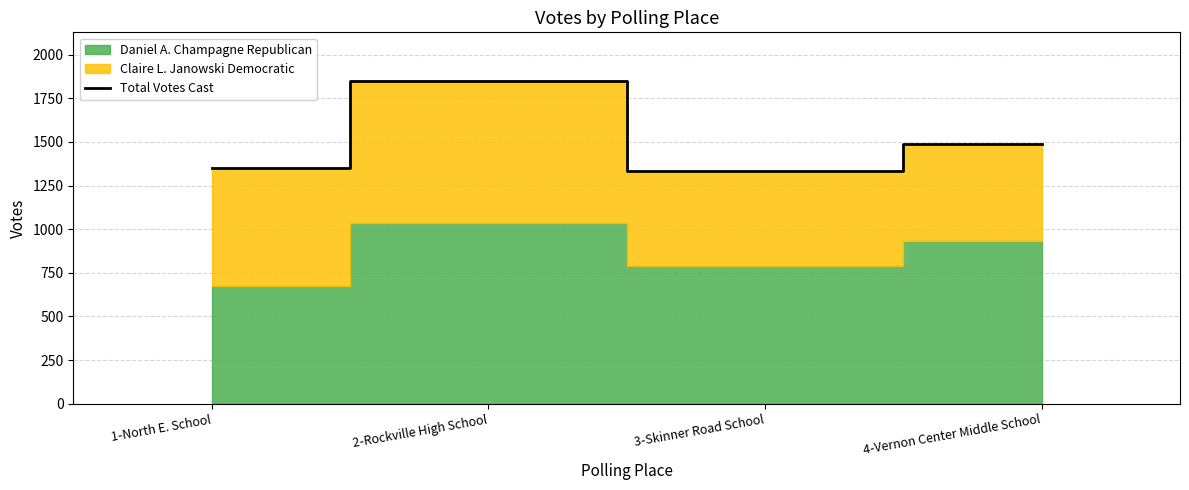

The value at 2-Rockville High School is 1045. True or false?

False